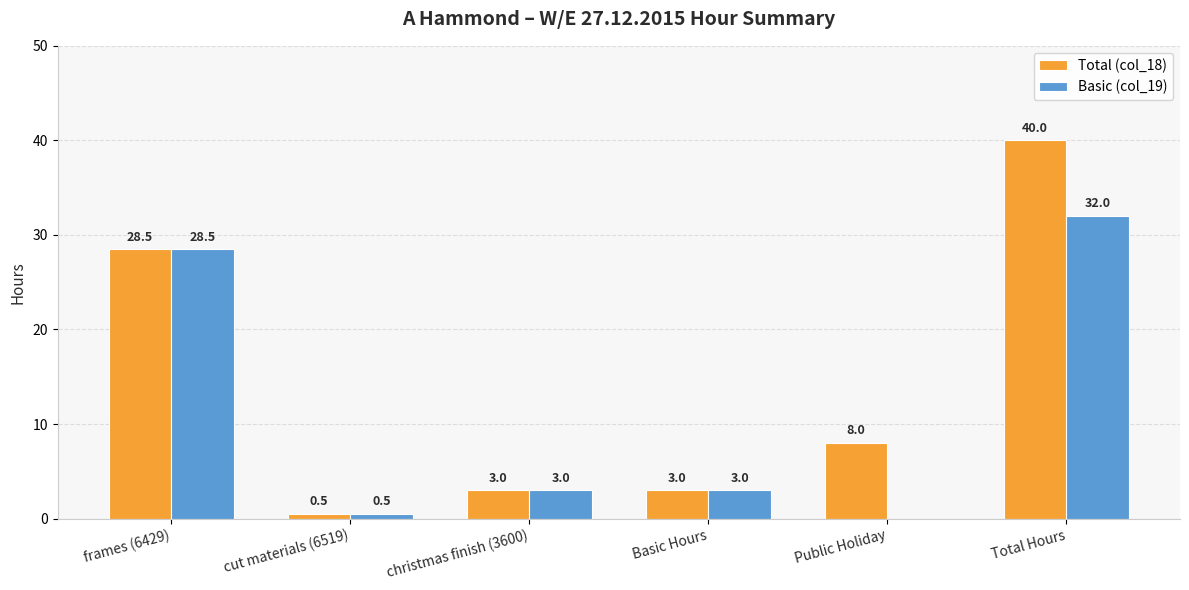

What is the total value across all series at cut materials (6519)?

1.0